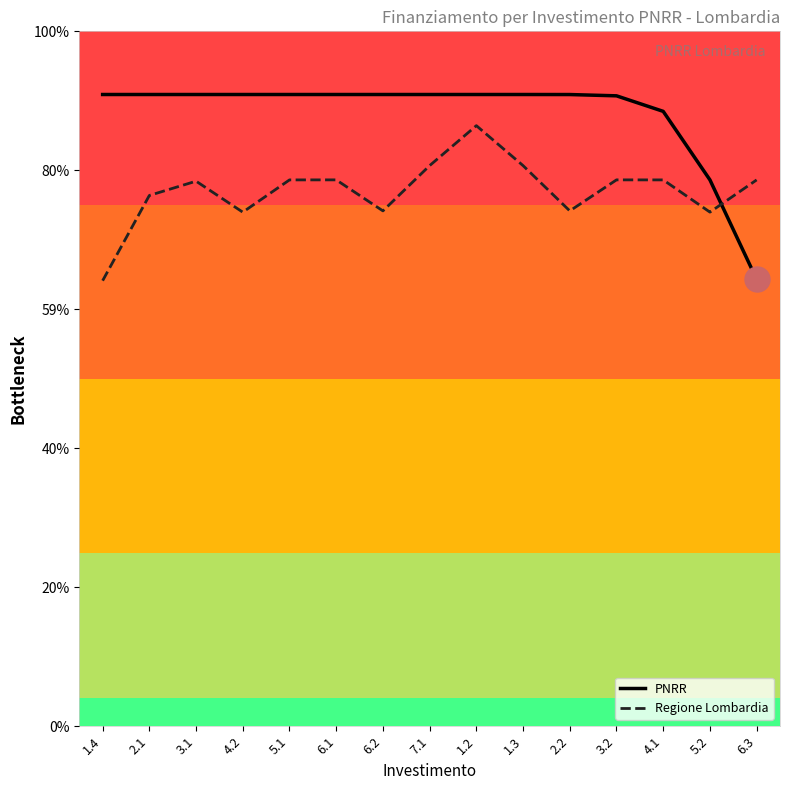

What are all the series names shown in the legend?

PNRR, Regione Lombardia